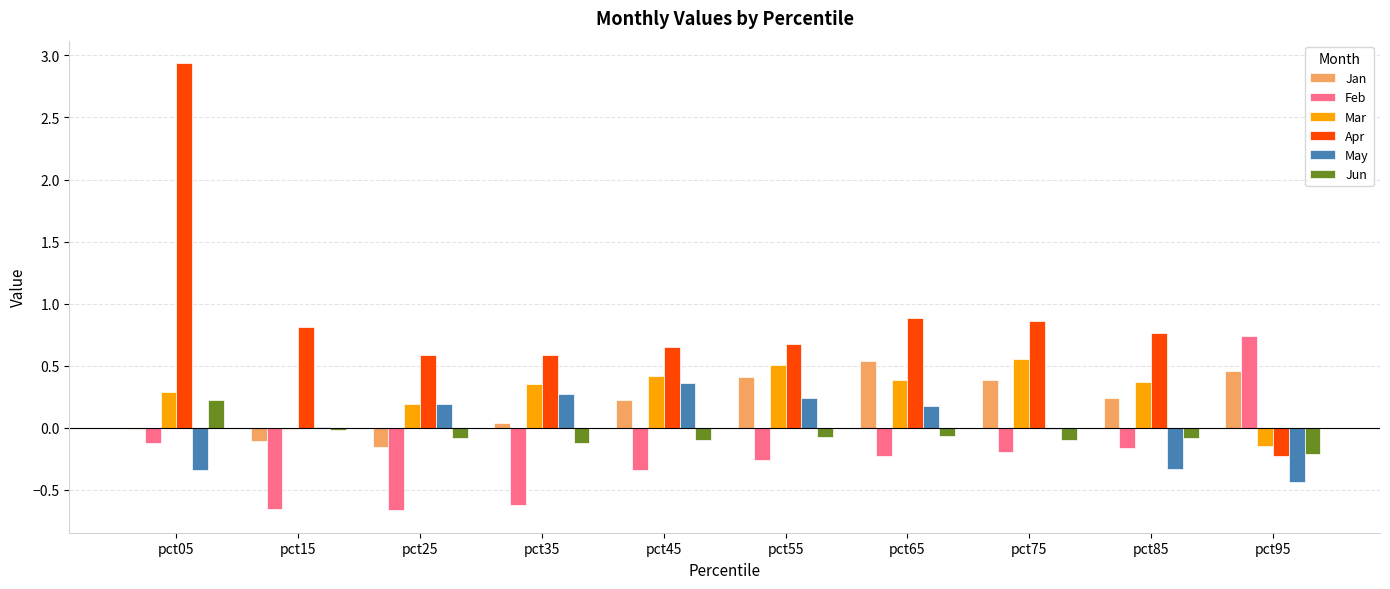

How many categories are shown in the chart?

10